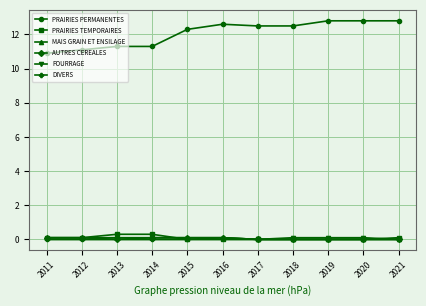

True or false: DIVERS and PRAIRIES PERMANENTES cross at least once.

False